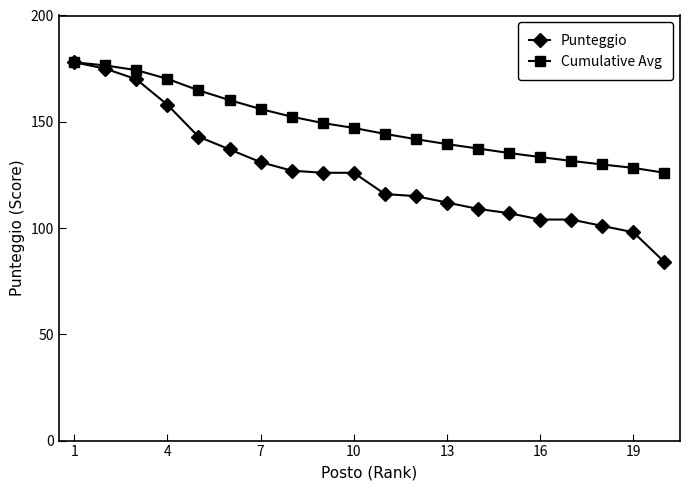

How many values in the Cumulative Avg series are below 147?

10